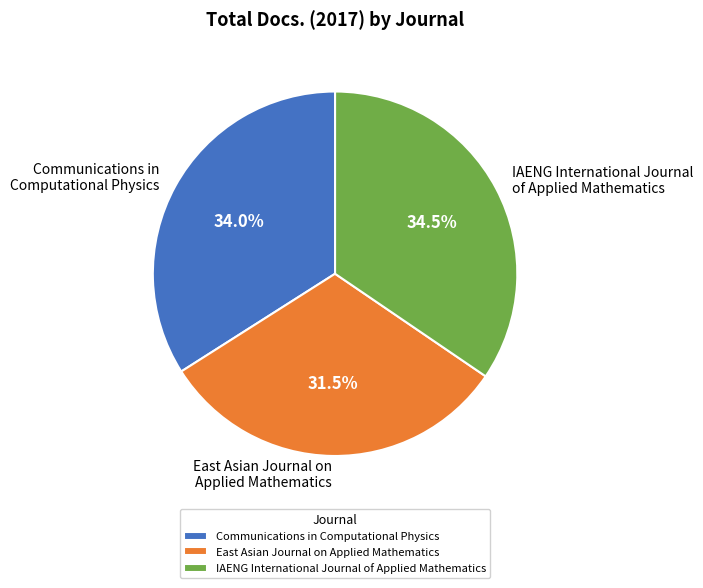

Is there a majority slice in this chart?

No